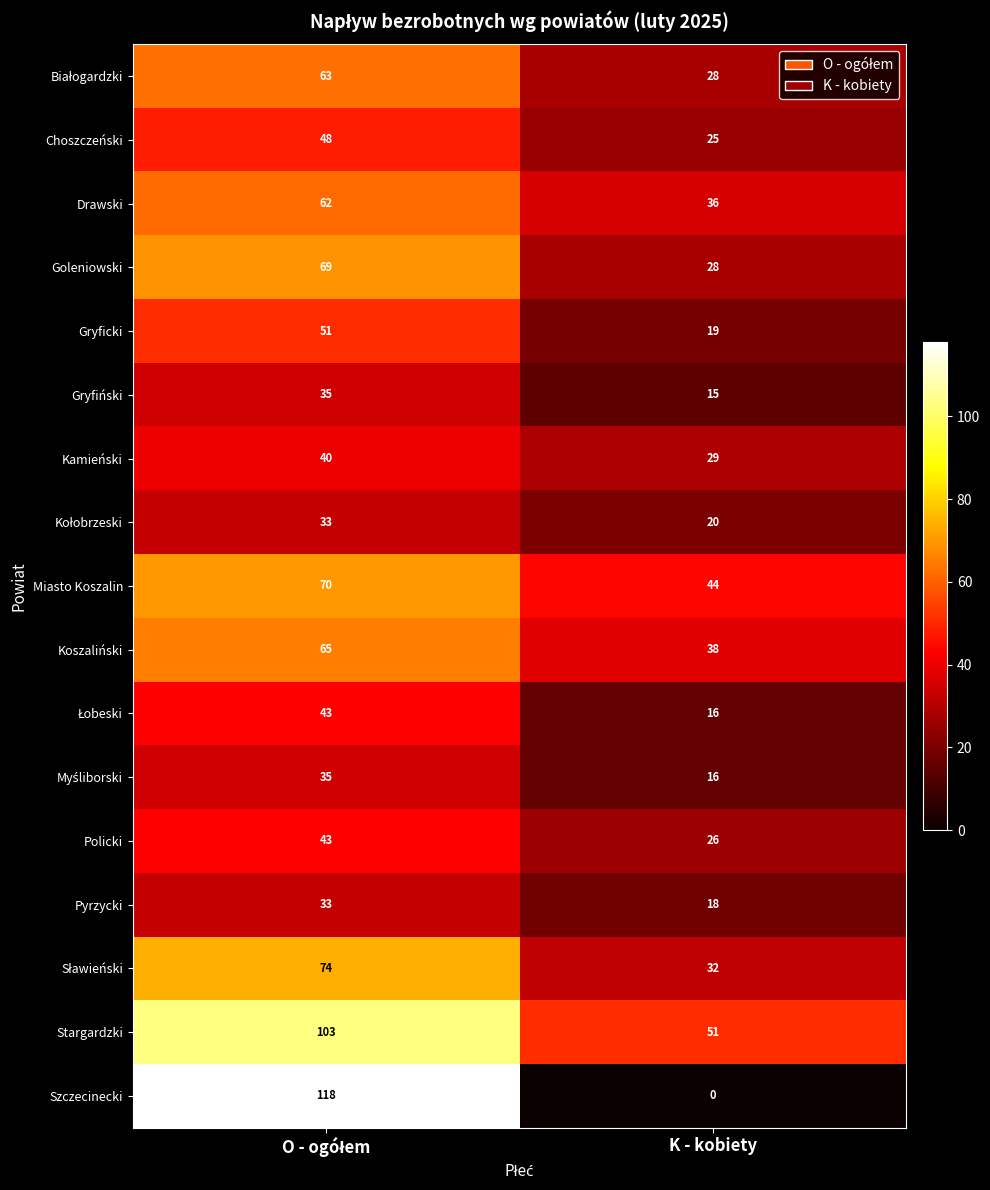

Which series has the largest range (max minus min)?

Szczecinecki